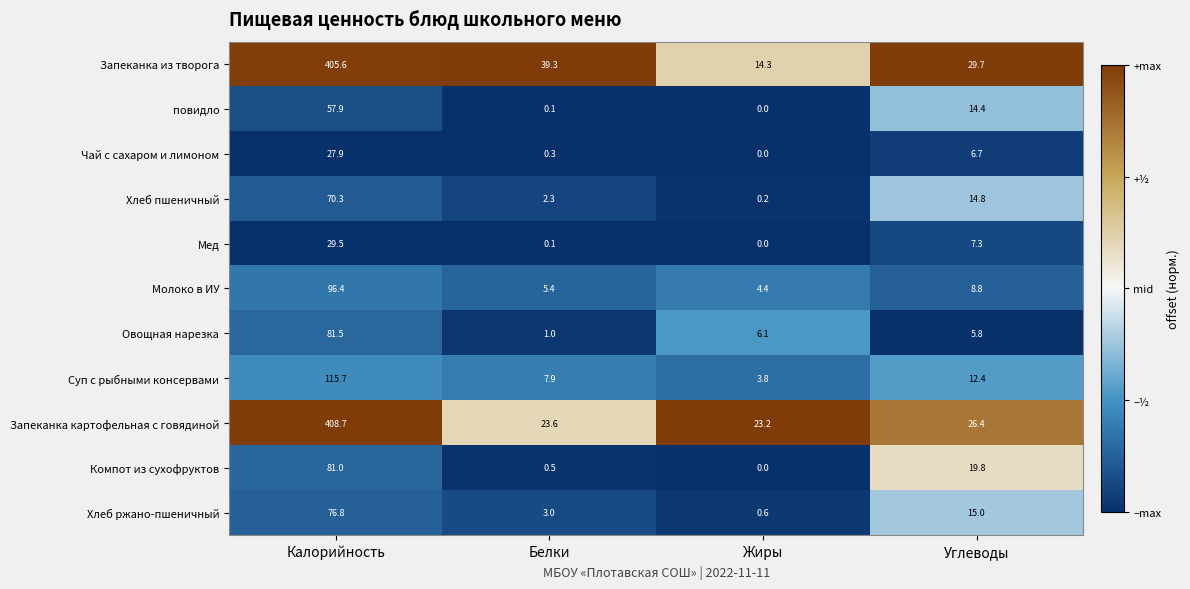

List the series in order of their peak value, lowest first.

Чай с сахаром и лимоном, Мед, повидло, Хлеб пшеничный, Хлеб ржано-пшеничный, Компот из сухофруктов, Овощная нарезка, Молоко в ИУ, Суп с рыбными консервами, Запеканка из творога, Запеканка картофельная с говядиной